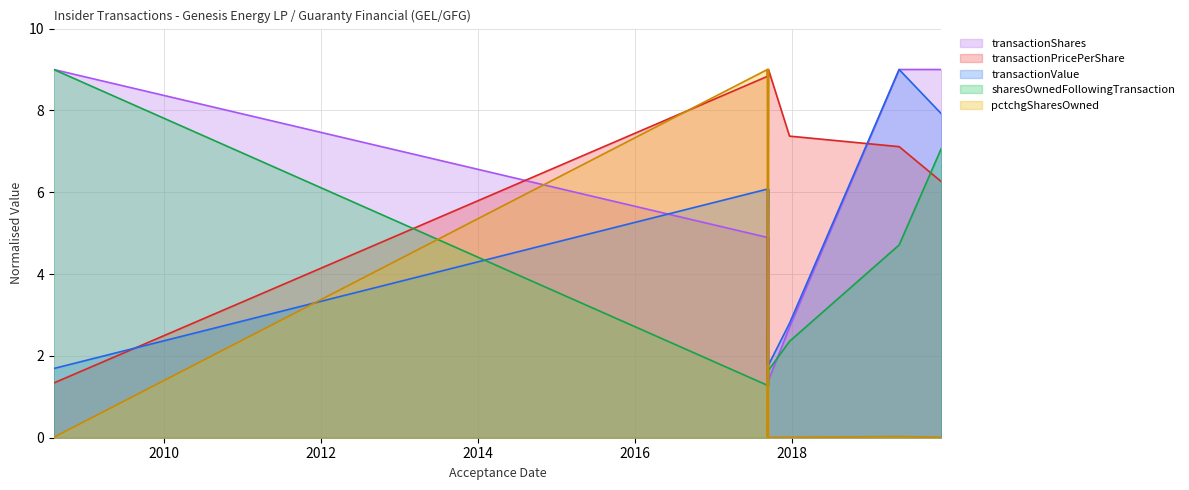

What is the spread (max minus min) of values at 2017-09-12?

7.7